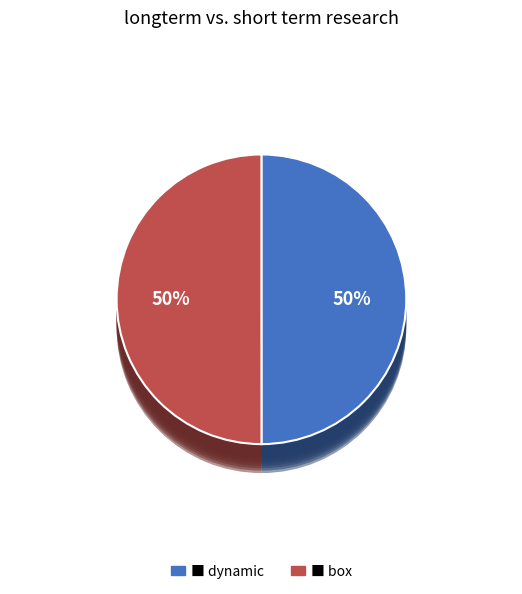

How many slices are in this pie chart?

2